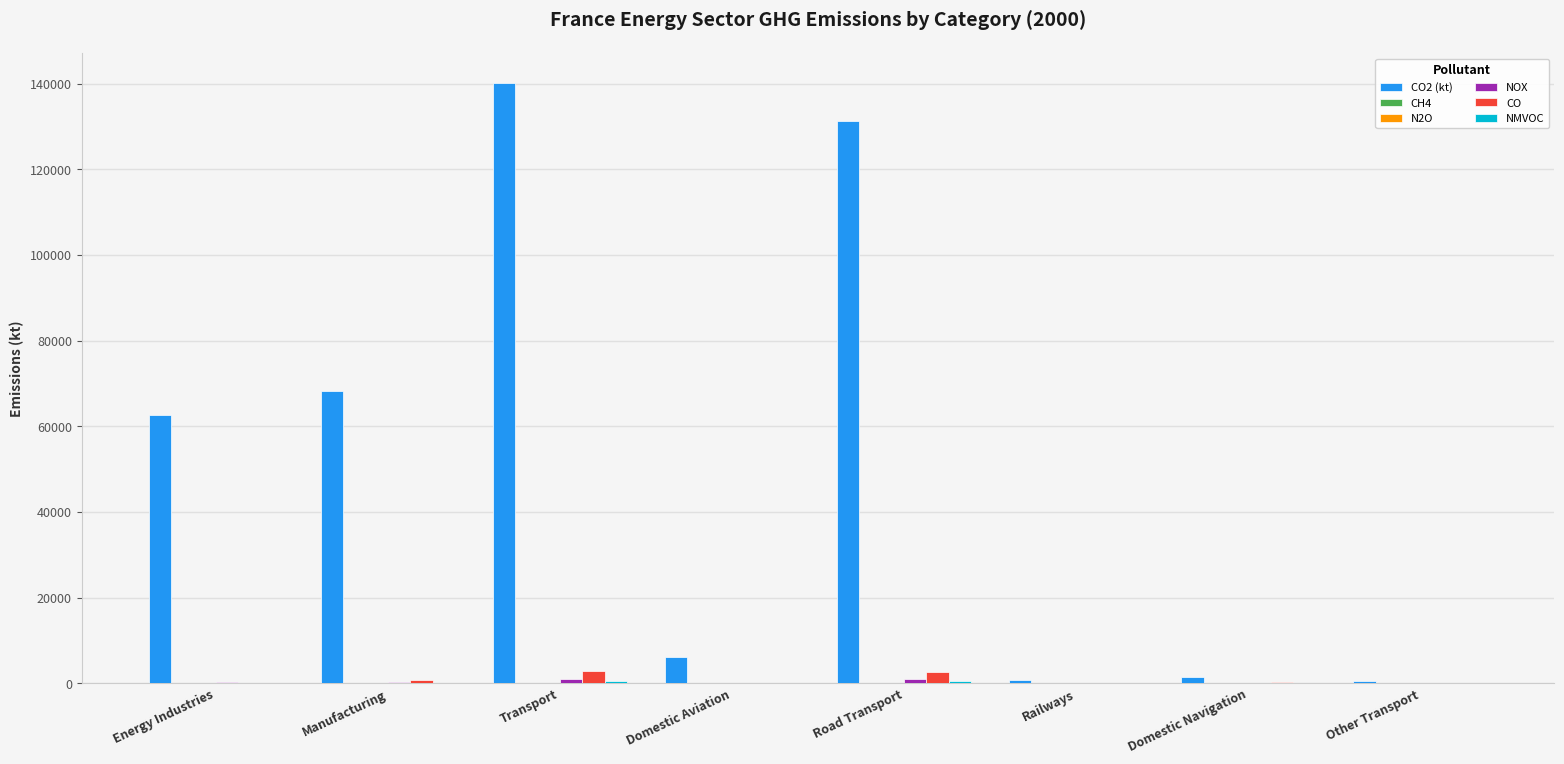

What is the maximum value for CO2 (kt)?

140063.3